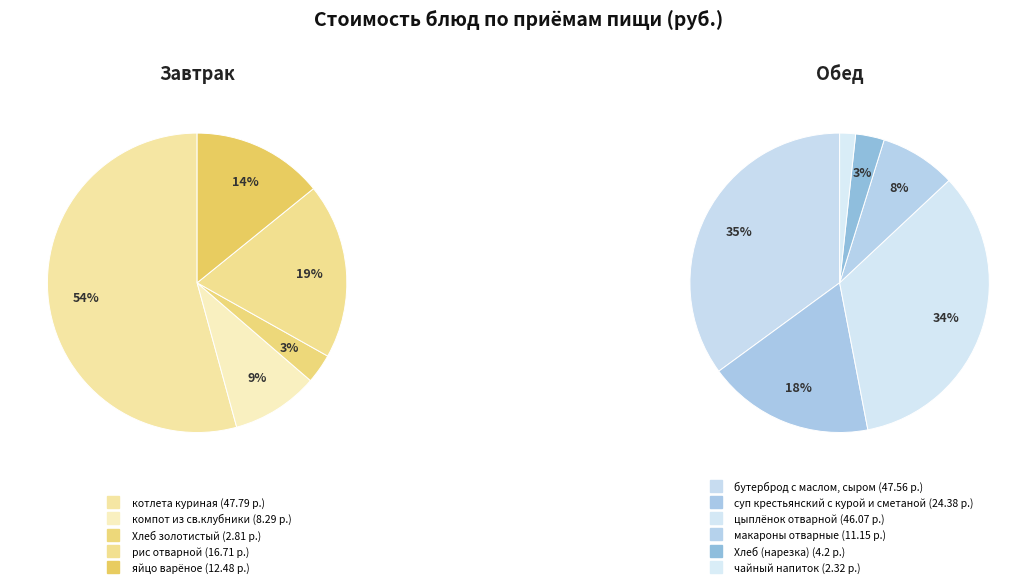

How many slices are in this pie chart?

11